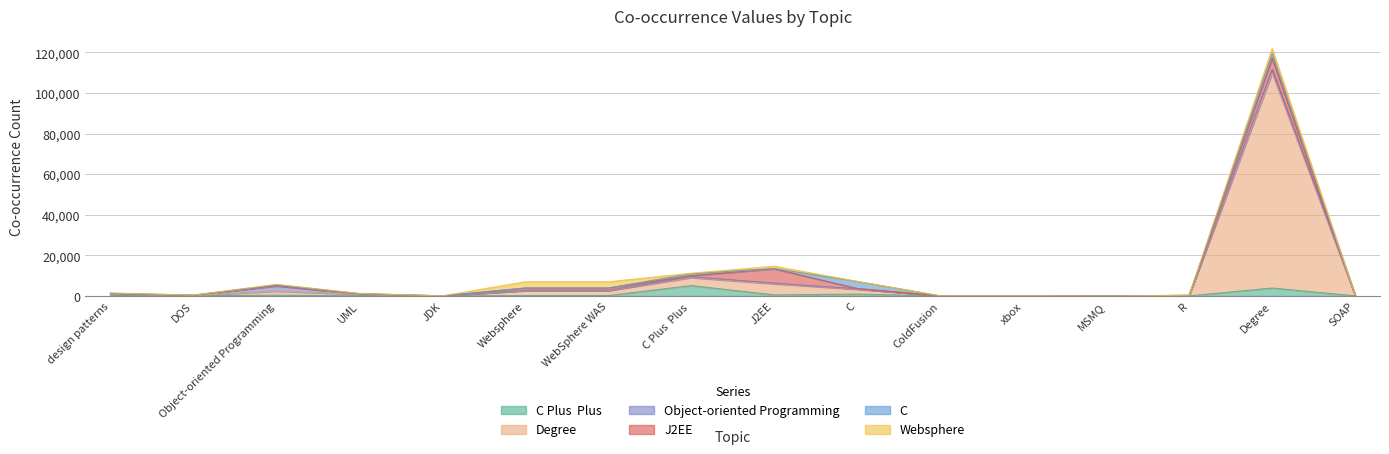

The value of J2EE at Websphere is 1774. True or false?

False